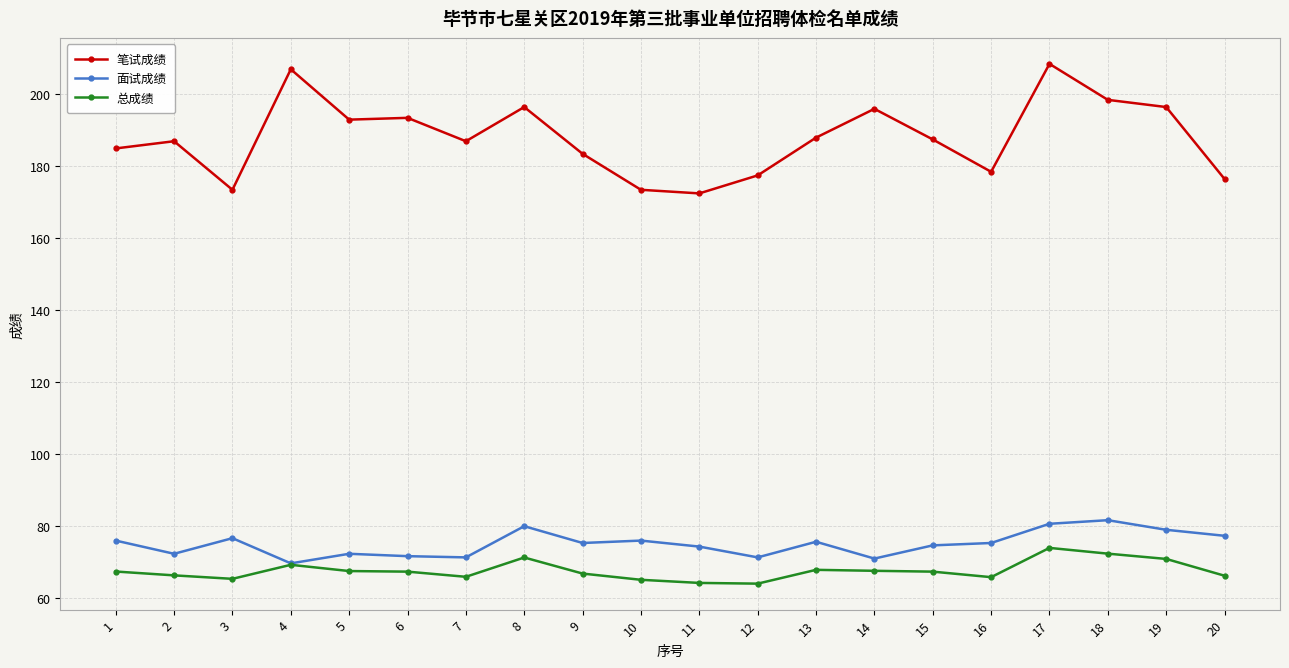

How many lines are shown in the chart?

3